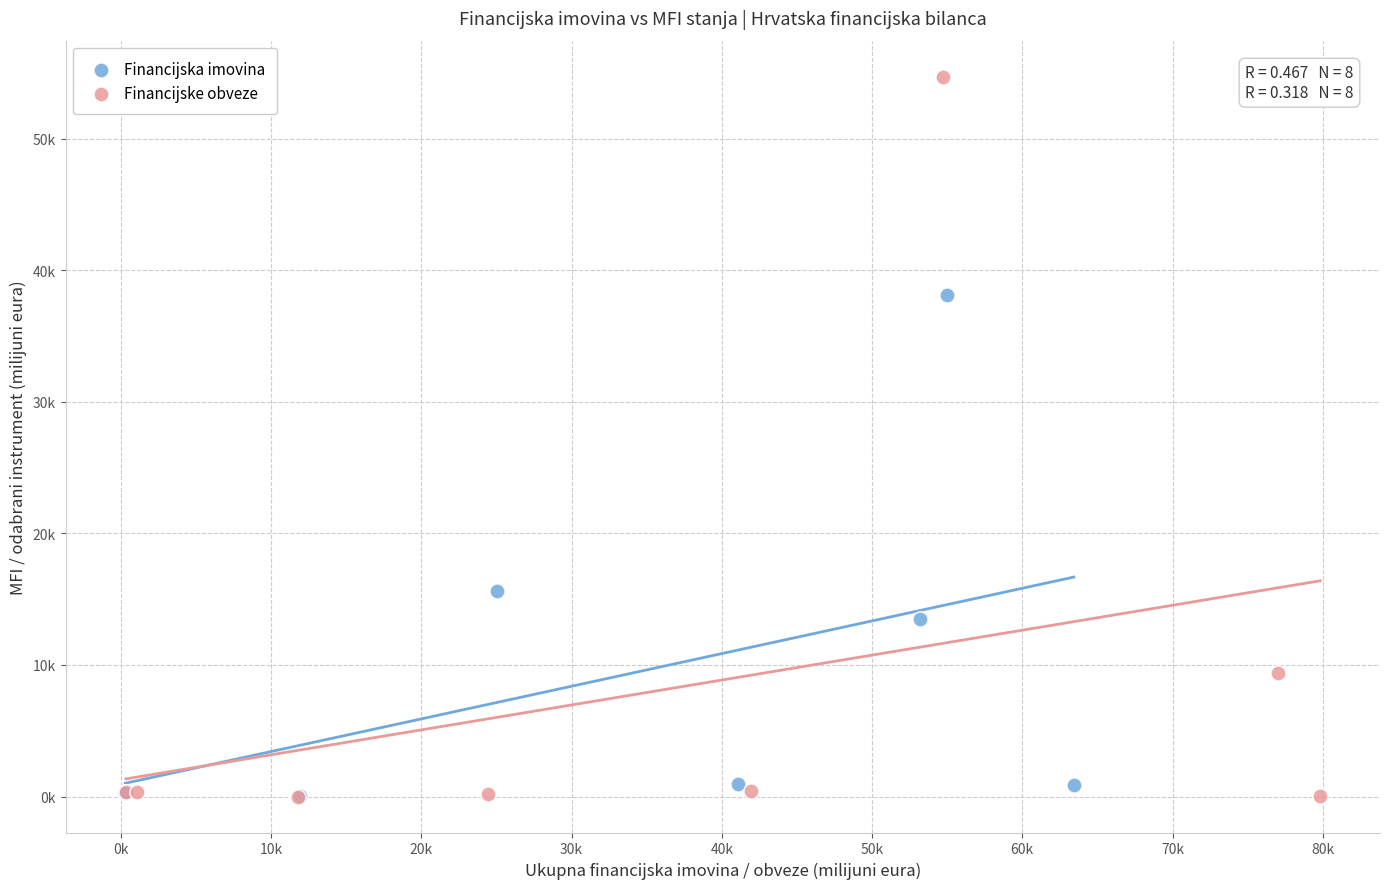

What are all the series names shown in the legend?

Financijska imovina, Financijske obveze